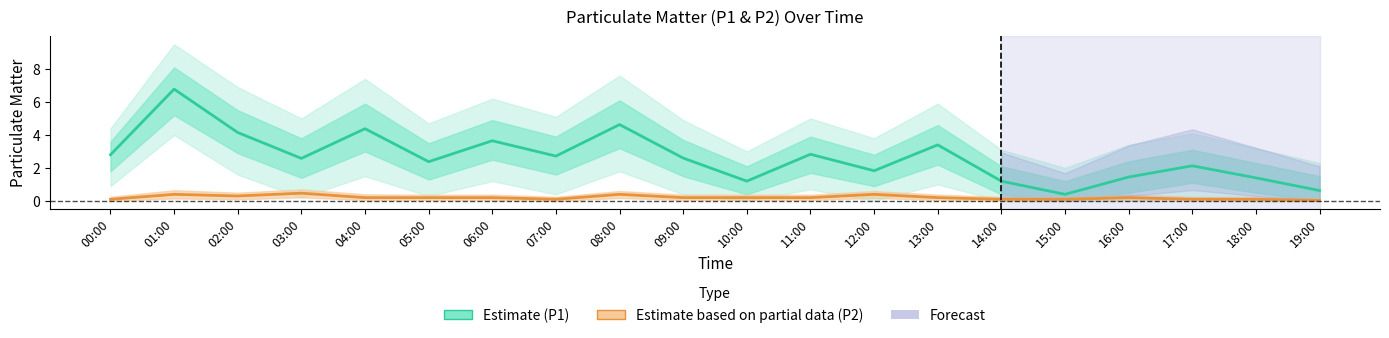

What is the difference between the highest and lowest values at 10:00?

1.0